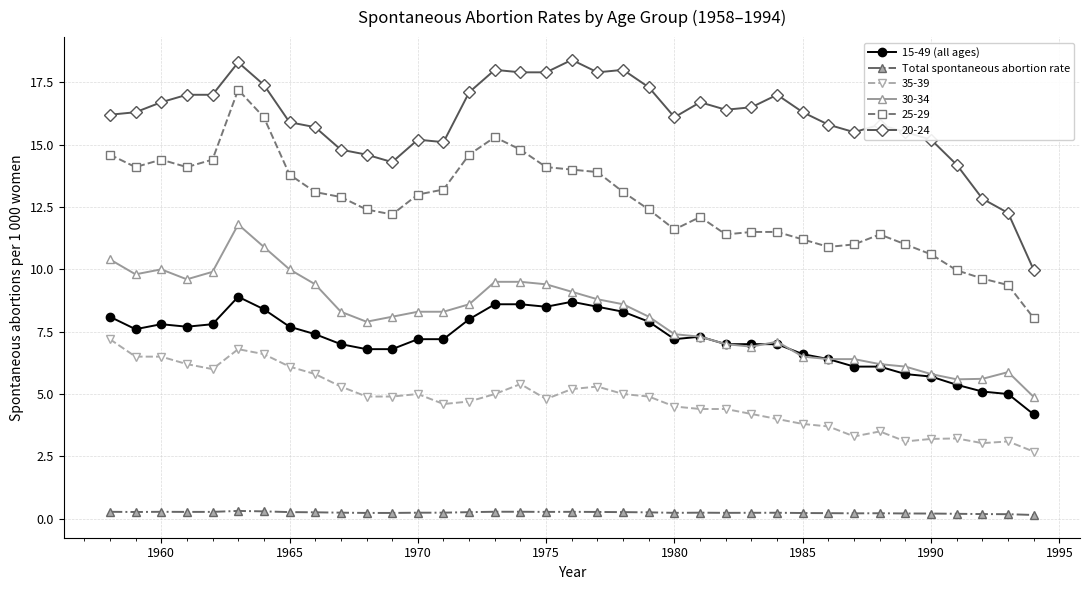

True or false: 15-49 (all ages) and Total spontaneous abortion rate cross at least once.

False